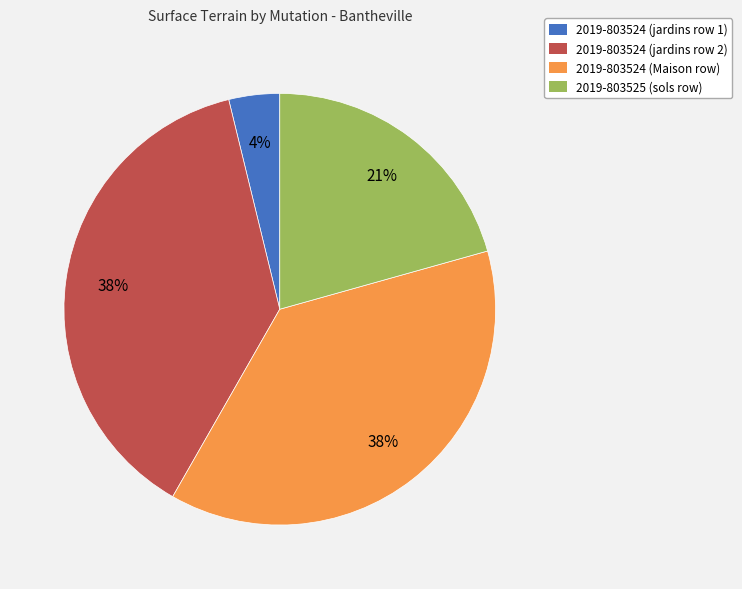

Combined, do 2019-803524 (Maison row) and 2019-803524 (jardins row 2) account for over 50%?

Yes